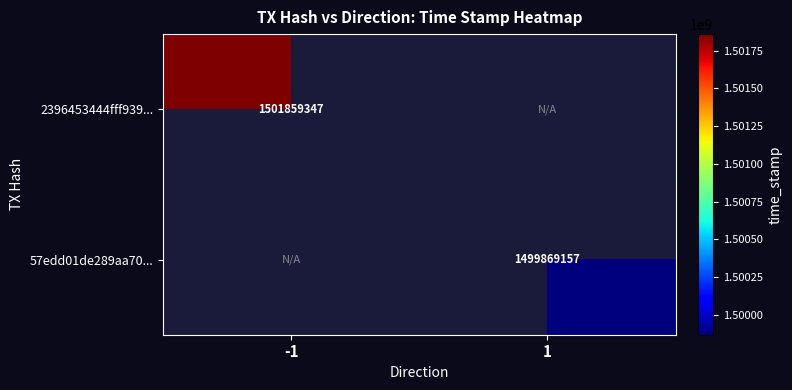

What is the minimum value shown in the chart?

1499869157.0